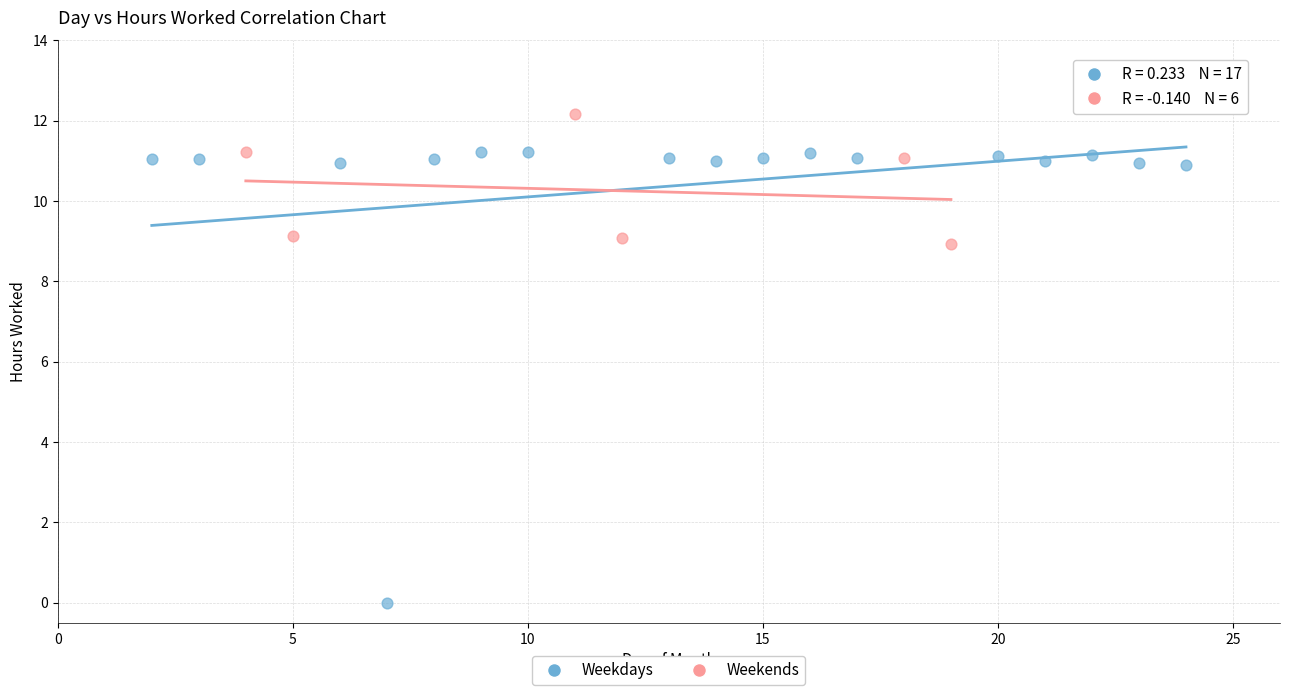

Which series reaches the minimum Y coordinate?

Weekdays